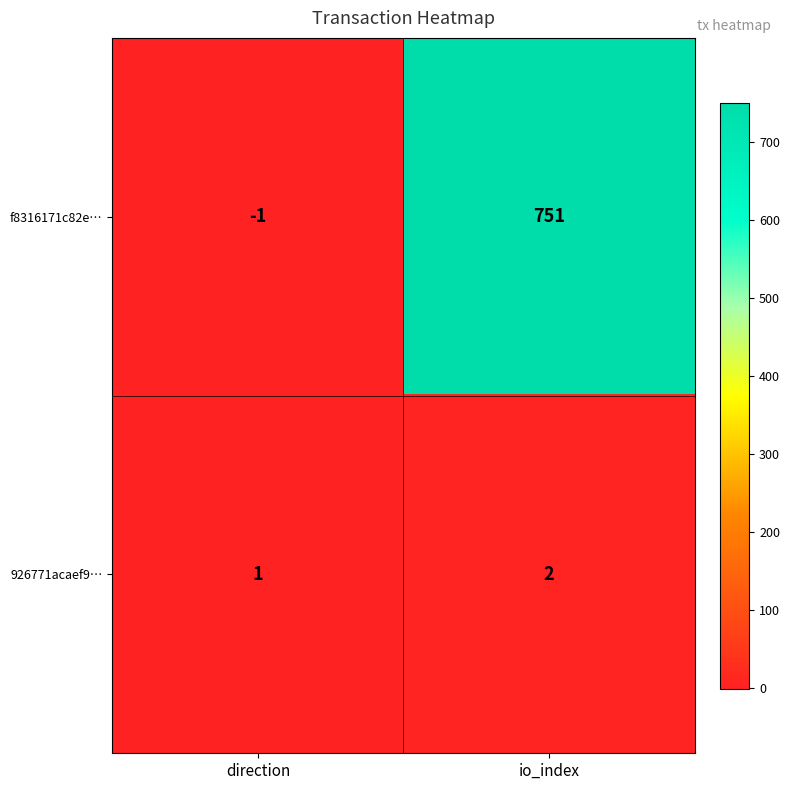

The f8316171c82e… series shows 466 at io_index. True or false?

False